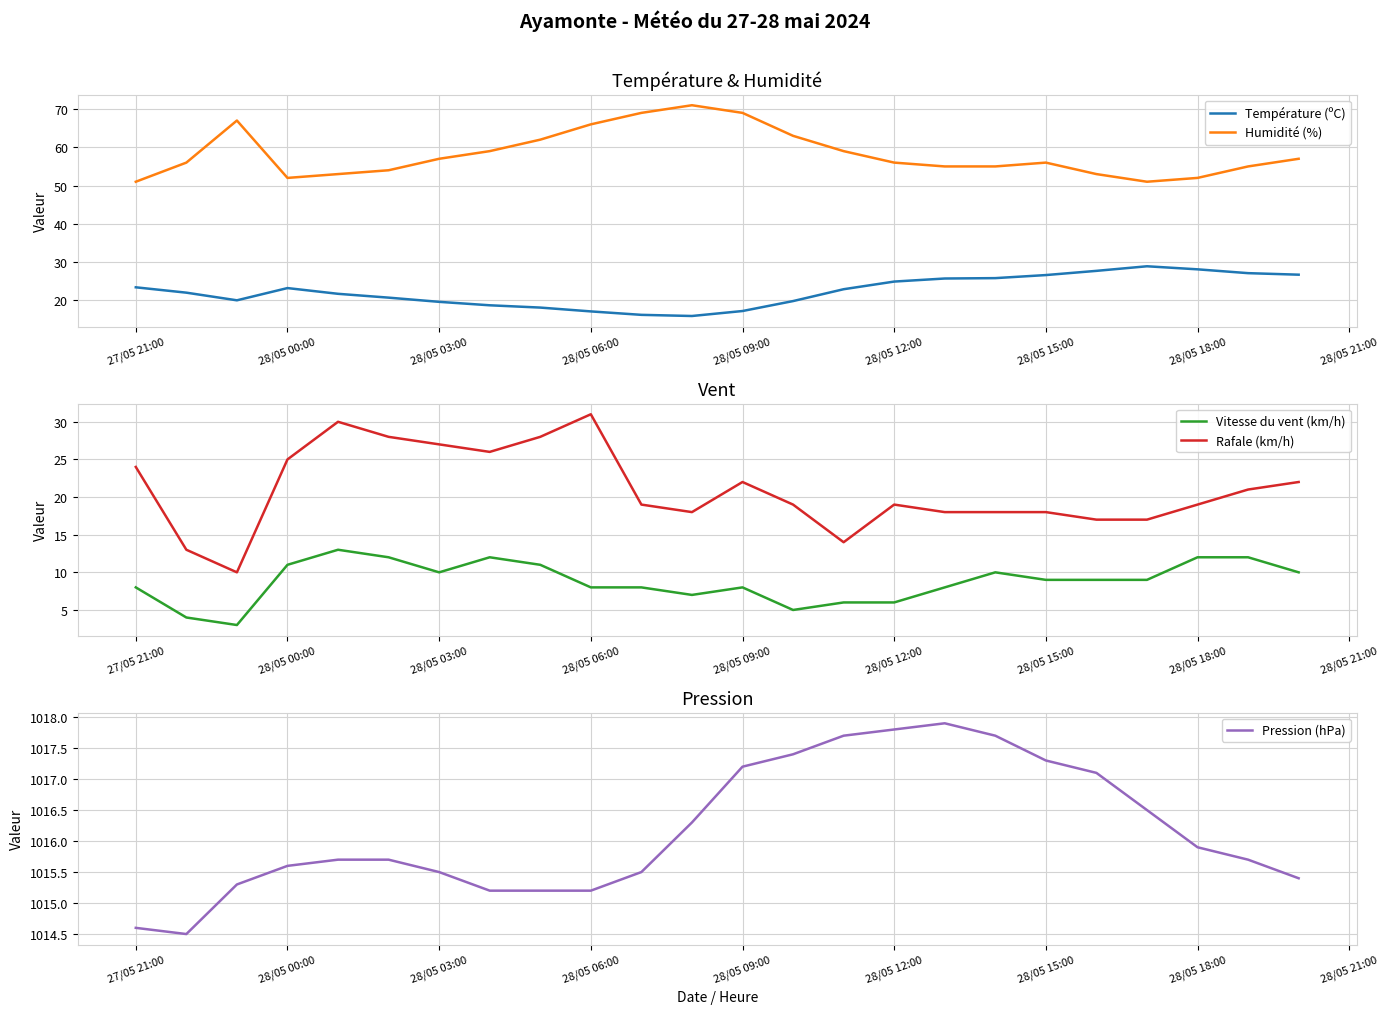

True or false: Rafale (km/h) has a value of 18.0 at 28/05 06:00.

False